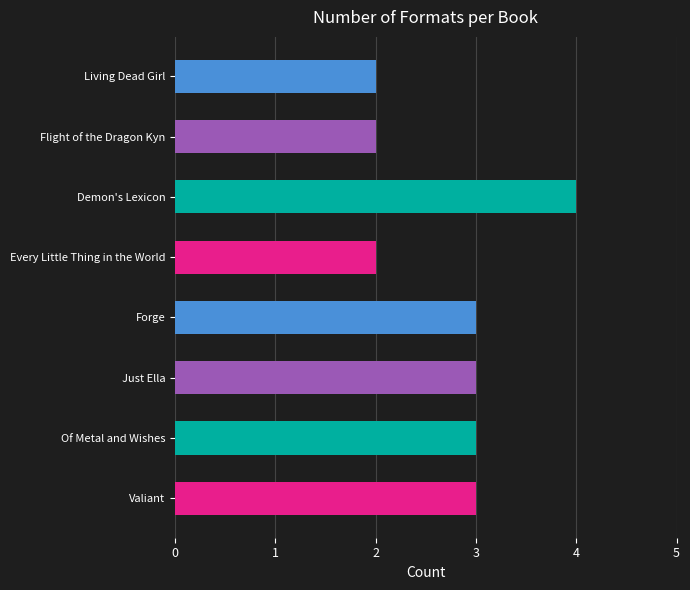

The chart shows a value of 2 at Every Little Thing in the World. True or false?

True